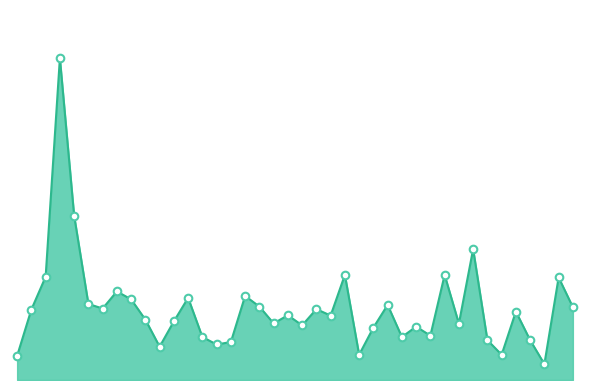

Is this an area chart (filled region under the line)?

Yes